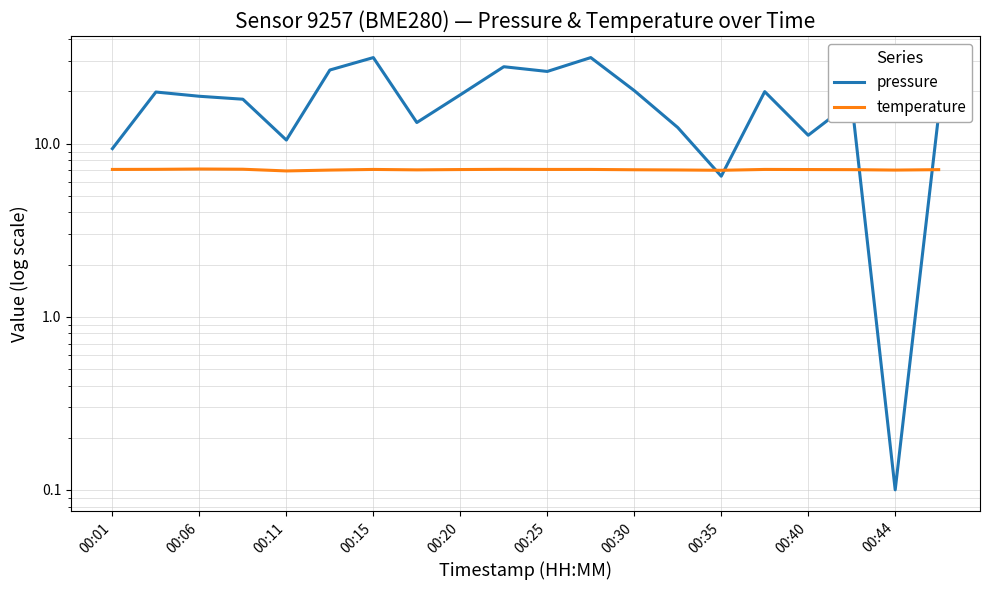

What position from the right is 11?

9